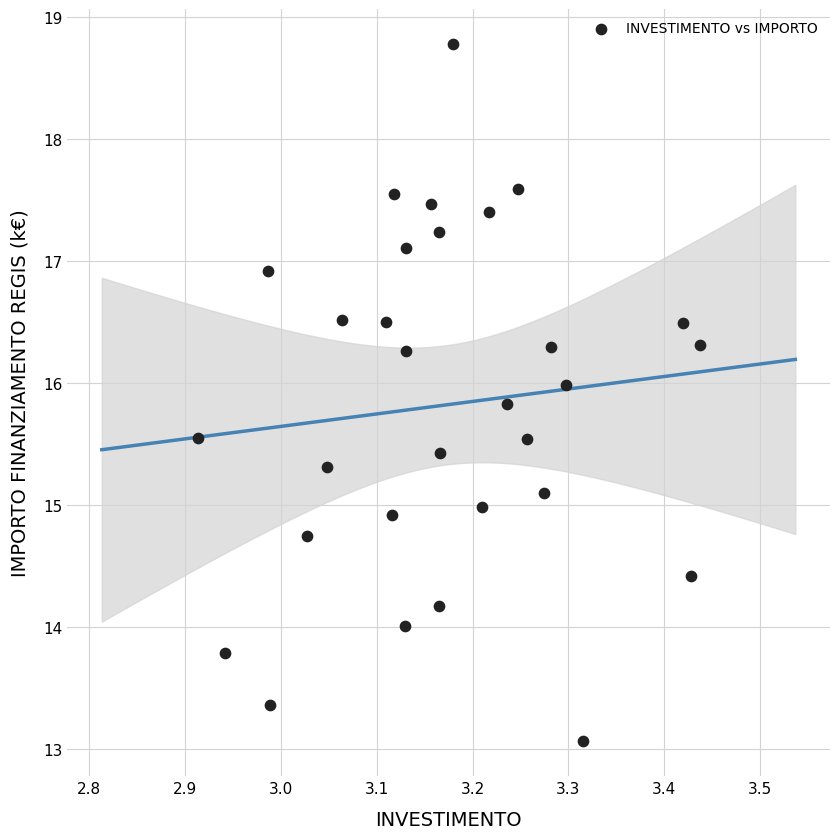

What is the range of X values (max minus min)?

0.5